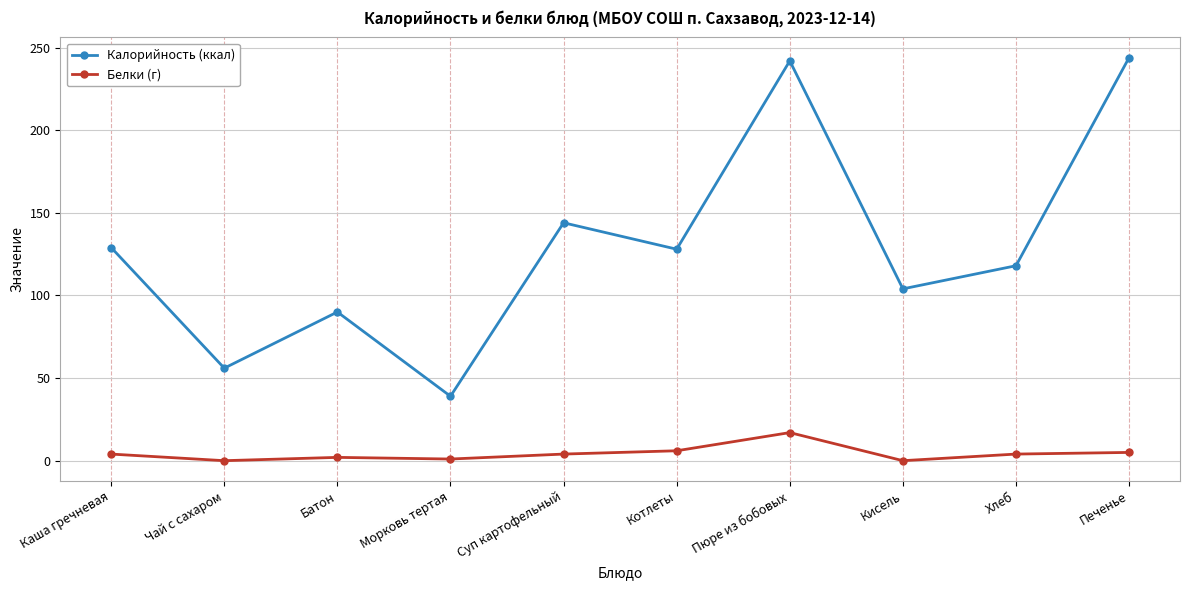

At how many categories does at least one series exceed 123?

5